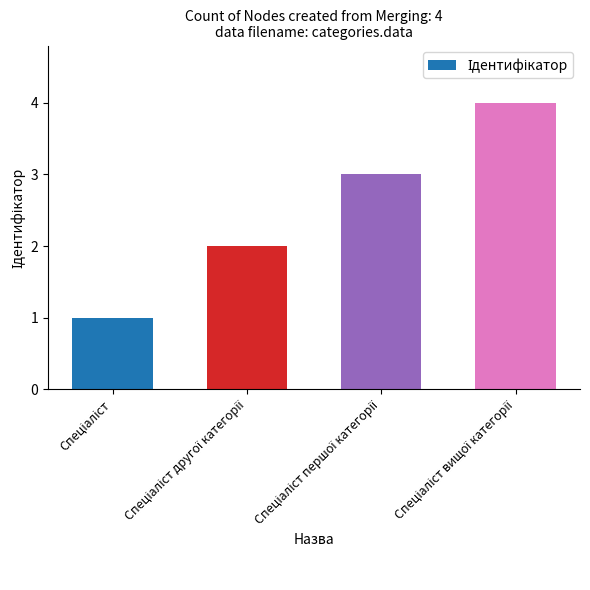

What is the greatest value displayed?

4